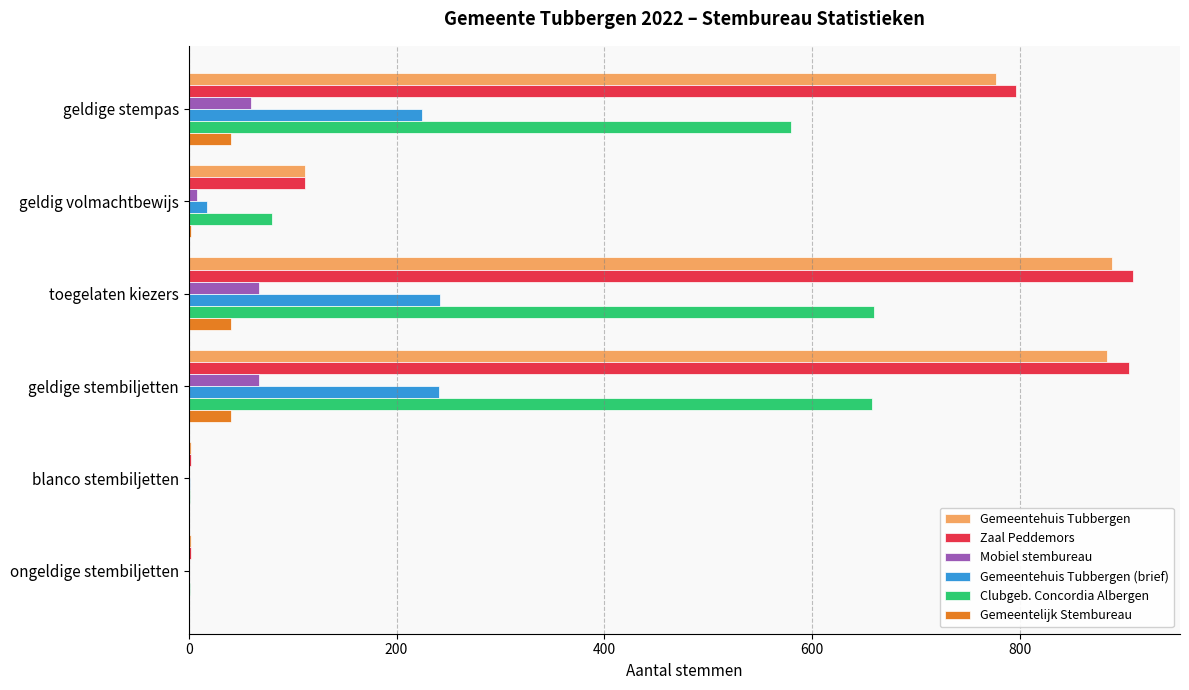

What is the sum of all Clubgeb. Concordia Albergen values?

1980